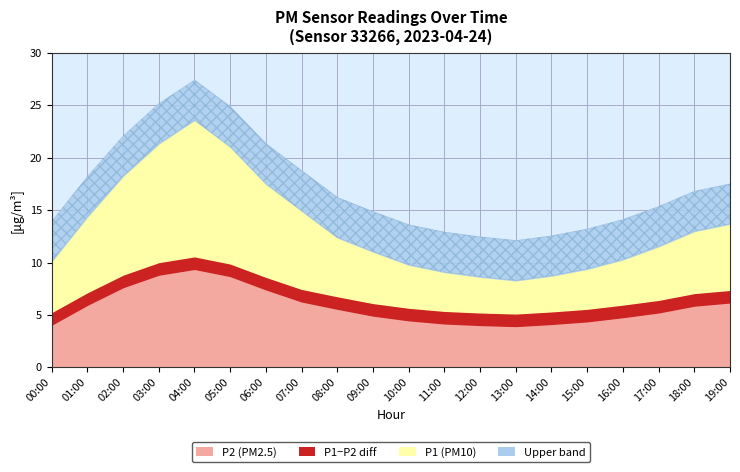

Which series has the largest total across all categories?

P1